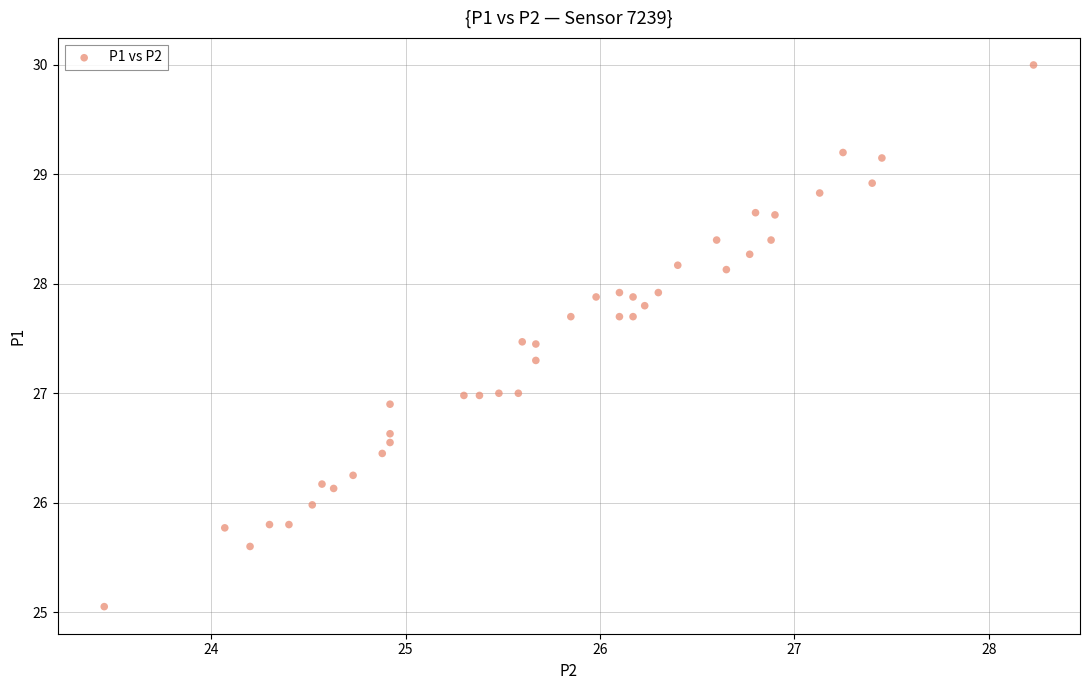

What is the range of X values (max minus min)?

4.8